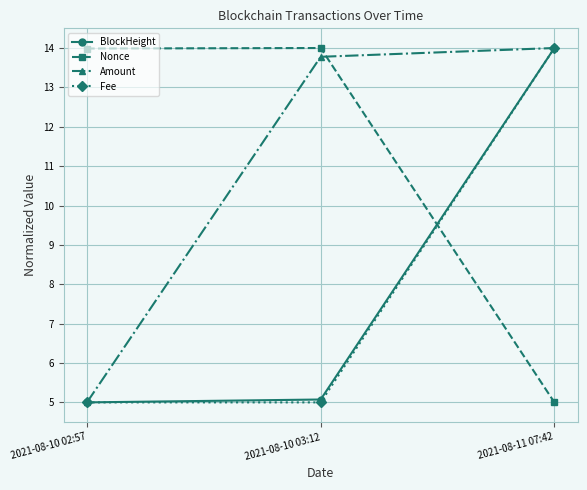

What is the difference between the highest and lowest values at 2021-08-10 03:12?

9.0